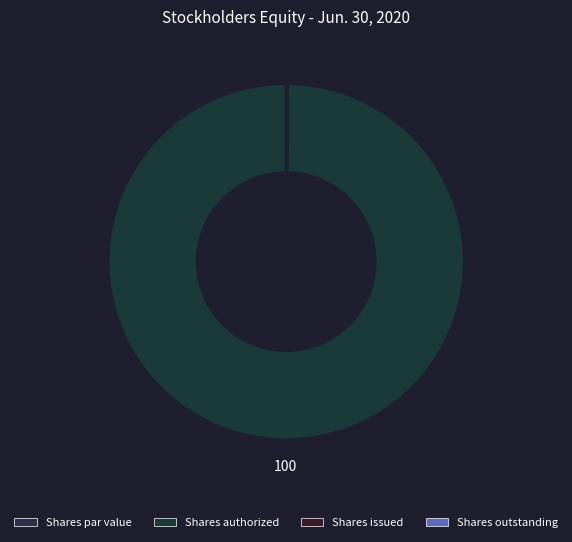

Which category has the biggest portion of the pie?

Common stock, shares authorized